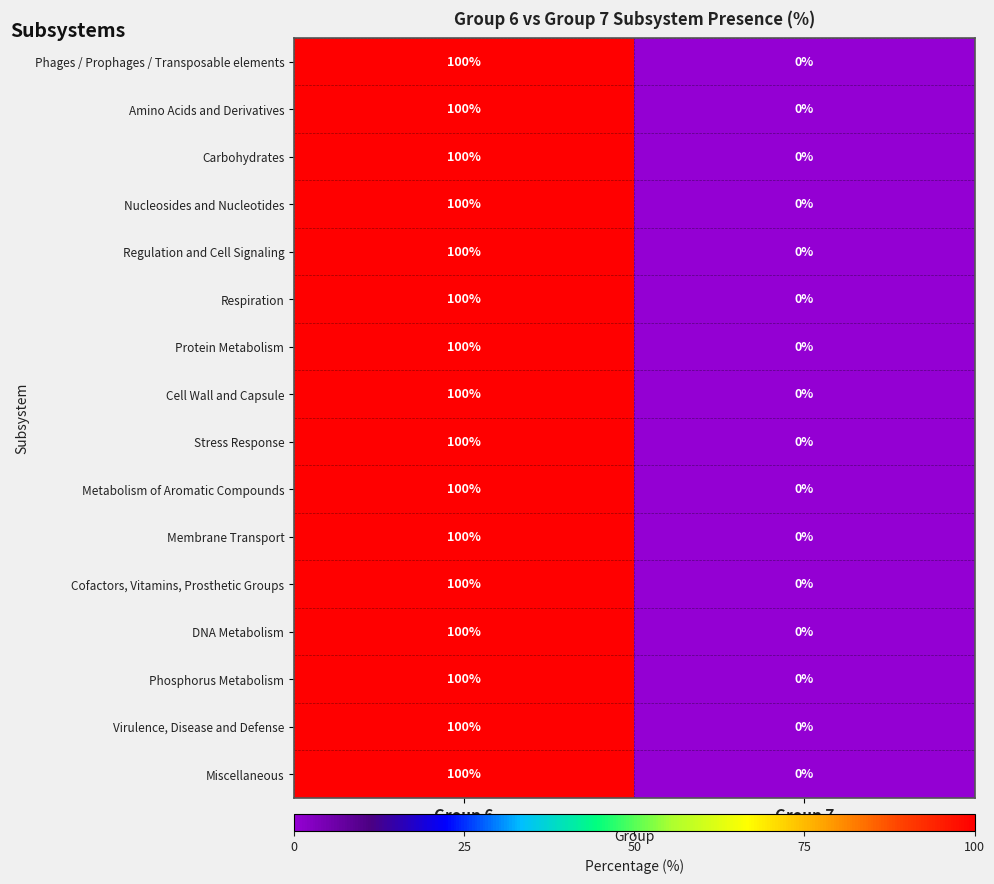

At which category is the sum across all series the highest?

Group 6